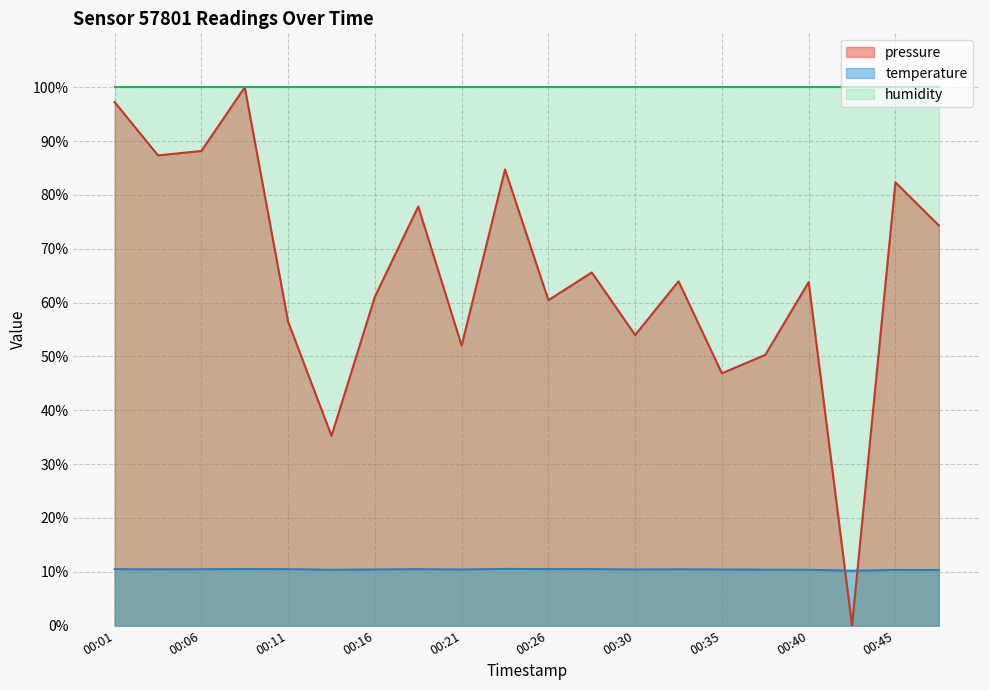

True or false: temperature has more than 0 points higher than both neighbors.

True